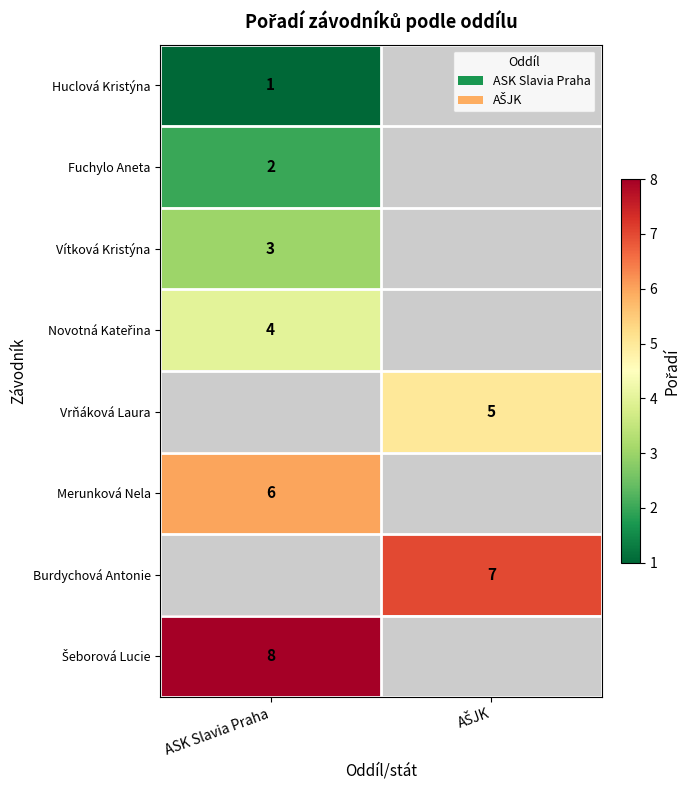

The Merunková Nela series shows 9 at ASK Slavia Praha. True or false?

False